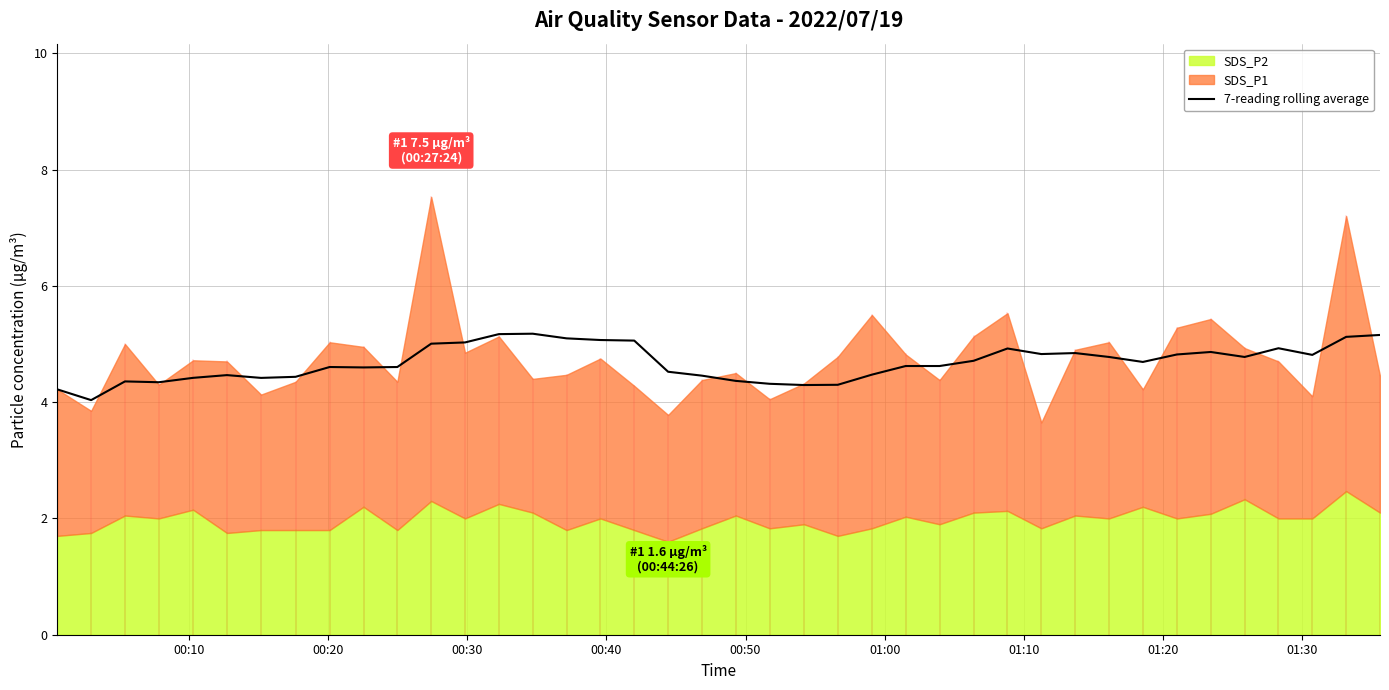

How many points are lower than both their immediate neighbors (excluding endpoints)?

9